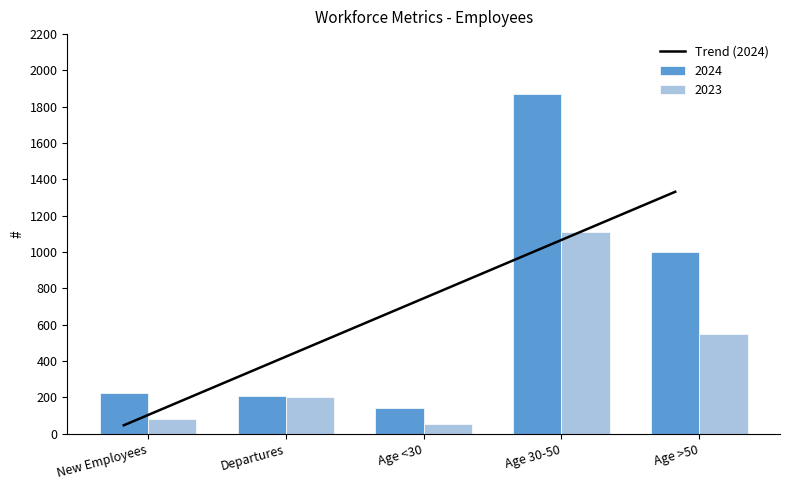

The chart shows a value of 368.3 at Departures. True or false?

True